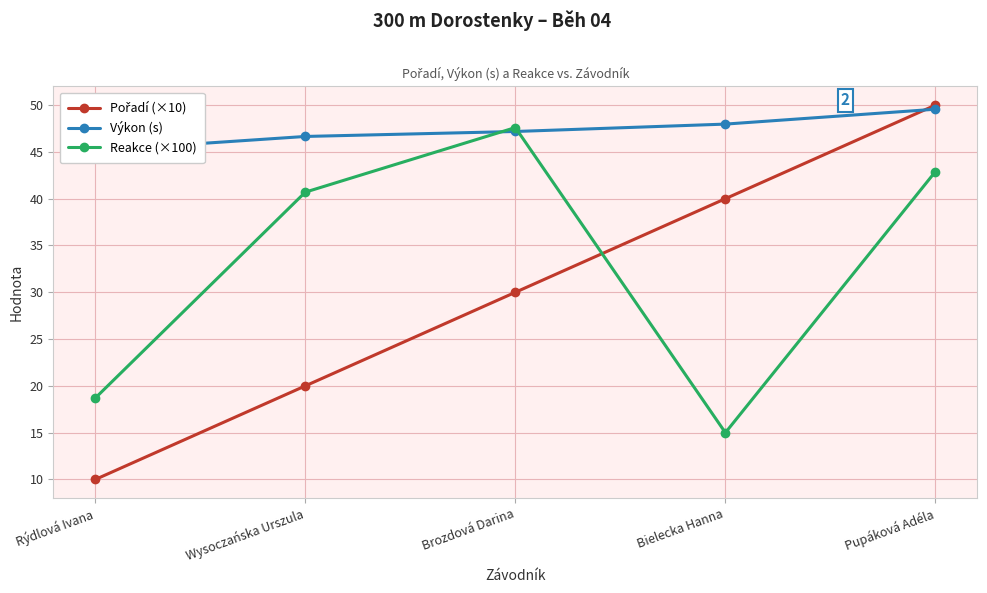

Does the chart display data point markers on the line(s)?

Yes